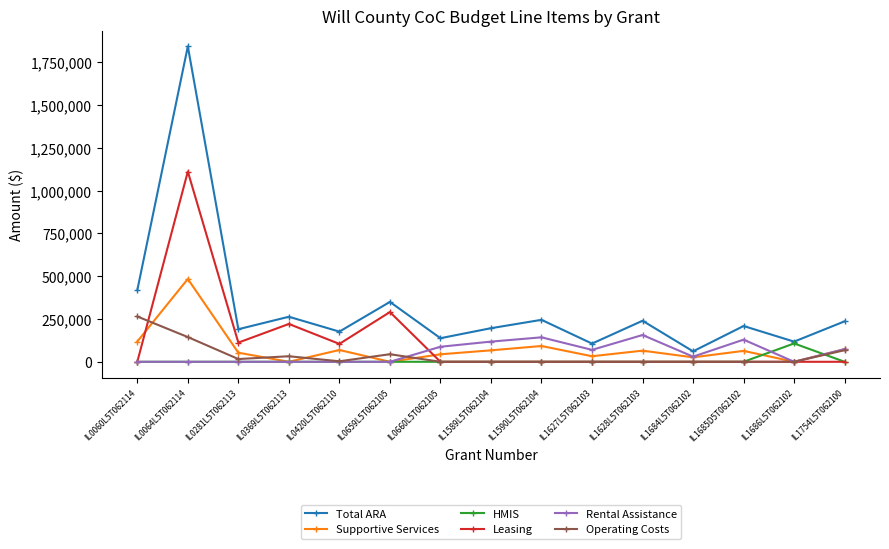

What is the average value of the Leasing series?

122621